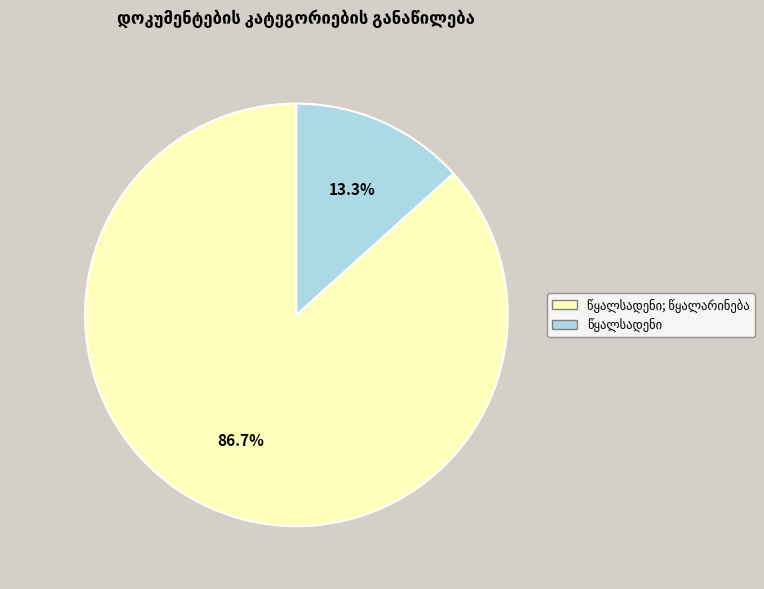

Is there any slice that represents more than half of the pie?

Yes